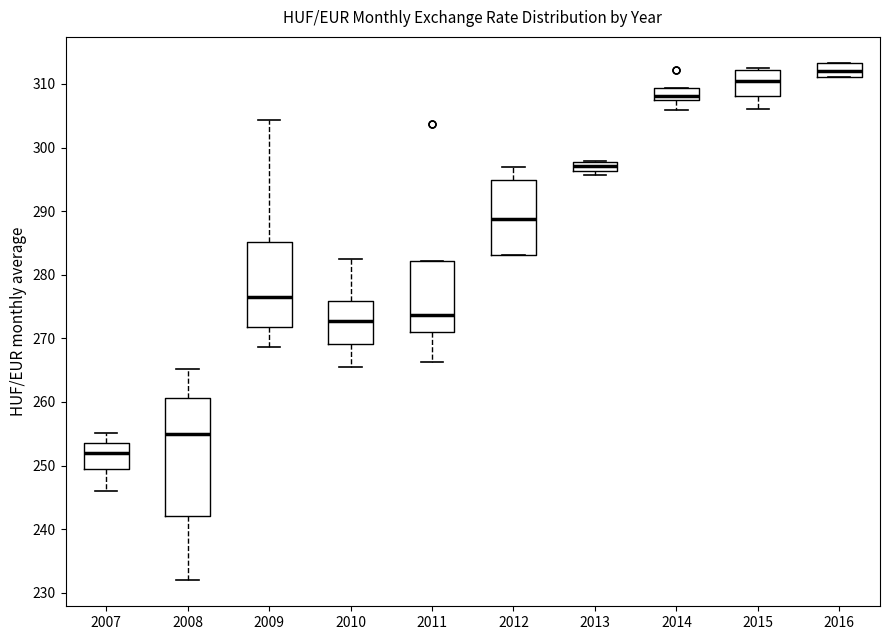

Comparing the boxes themselves (not the whiskers), which one is the tallest?

2008